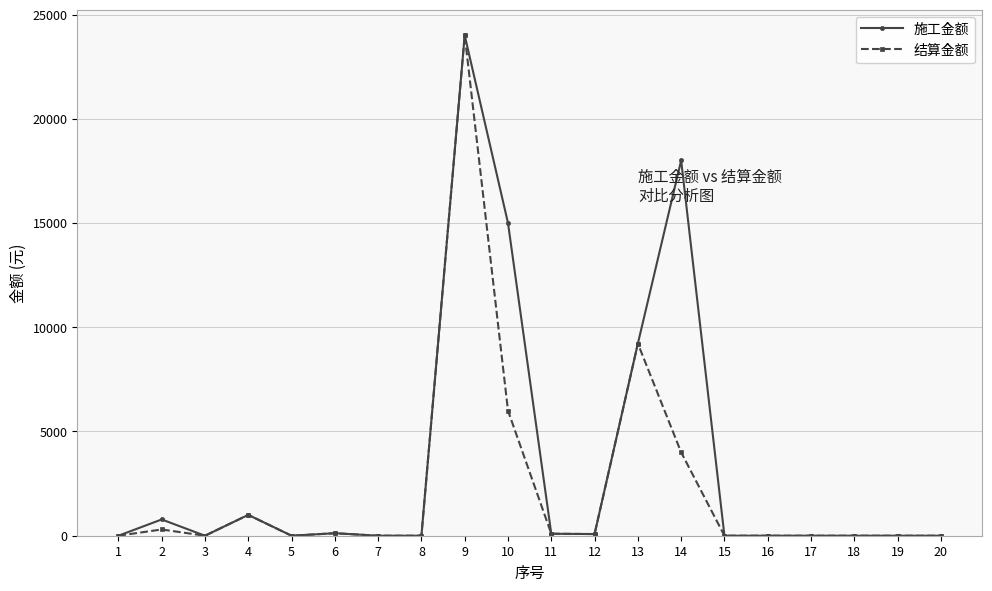

What is the maximum value for 结算金额?

24000